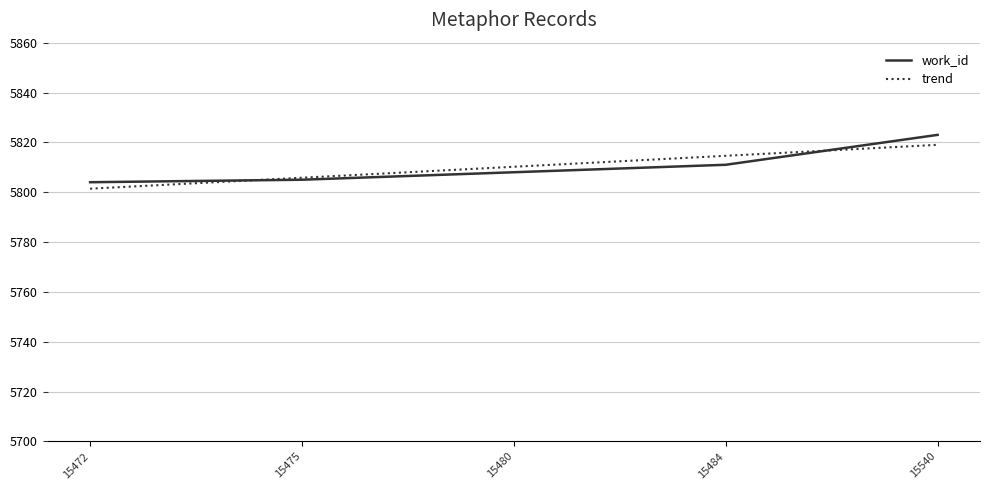

After their last crossing, which series has the higher values: work_id or trend?

work_id